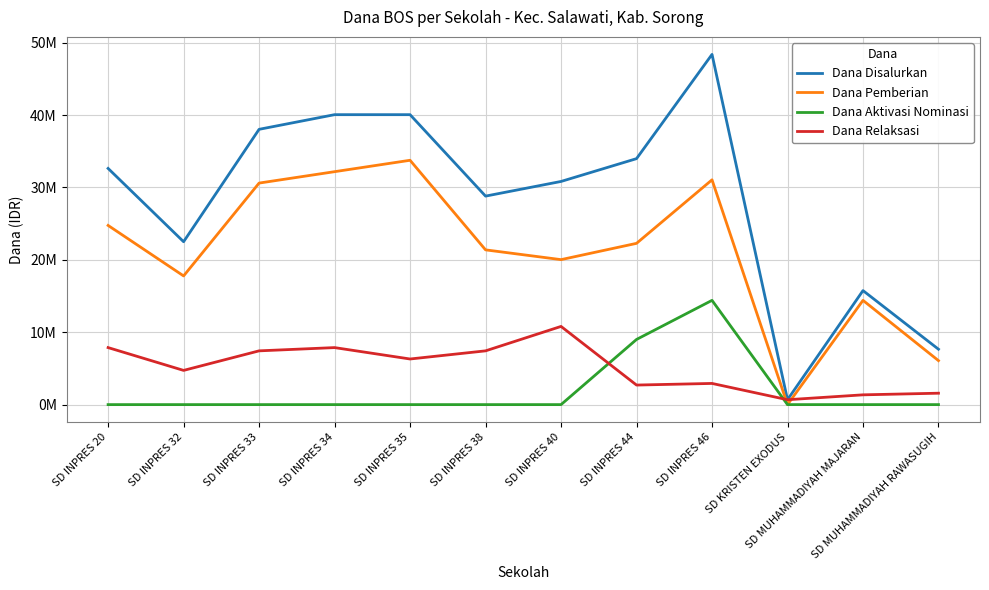

Reading left to right, extract all data points from this chart.

Dana Disalurkan: 32625000	22500000	38025000	40050000	40050000	28800000	30825000	33975000	48375000	675000	15750000	7650000
Dana Pemberian: 24750000	17775000	30600000	32175000	33750000	21375000	20025000	22275000	31050000	0	14400000	6075000
Dana Aktivasi Nominasi: 0	0	0	0	0	0	0	9000000	14400000	0	0	0
Dana Relaksasi: 7875000	4725000	7425000	7875000	6300000	7425000	10800000	2700000	2925000	675000	1350000	1575000